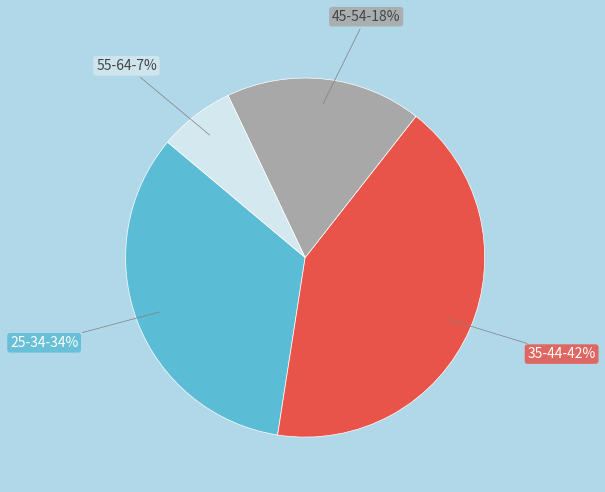

Count the number of slices in the pie.

4